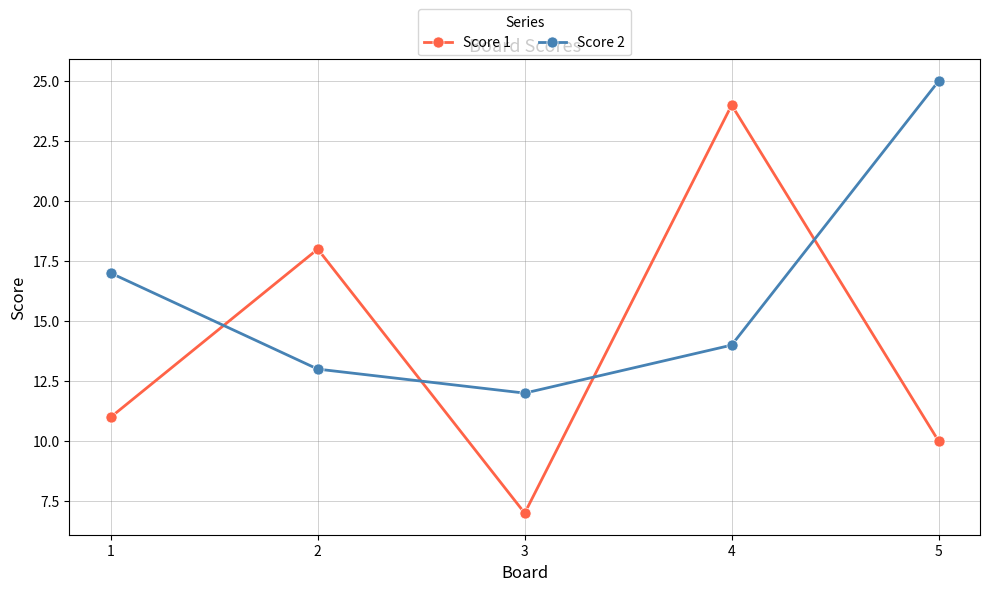

Rank the categories by Score 2 value from highest to lowest.

5, 1, 4, 2, 3